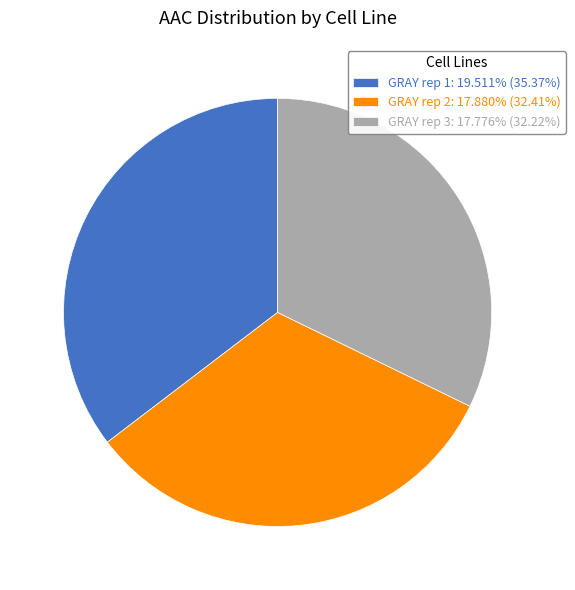

How many segments does this pie chart have?

3